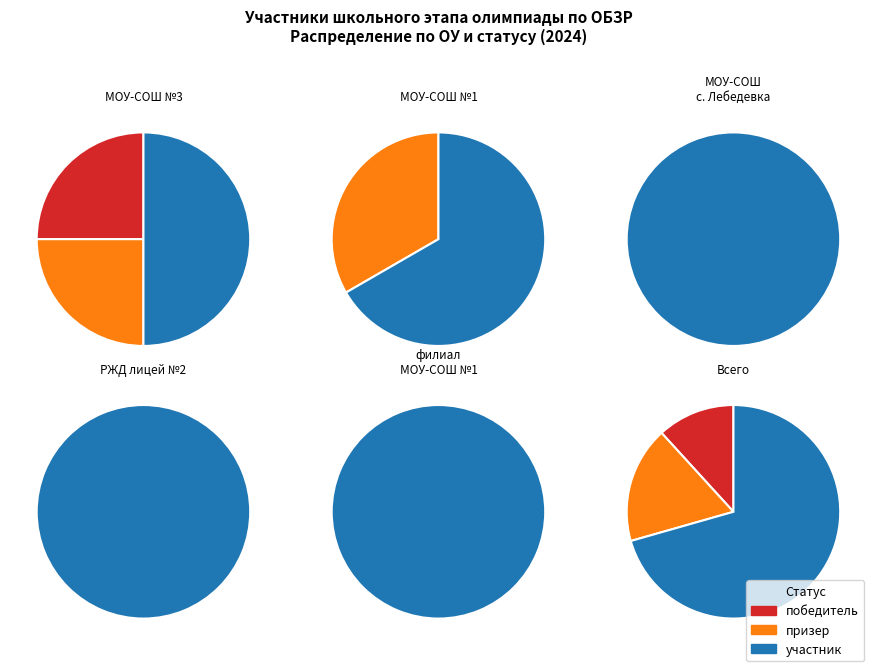

Rank the categories by value from highest to lowest.

участник, призер, победитель